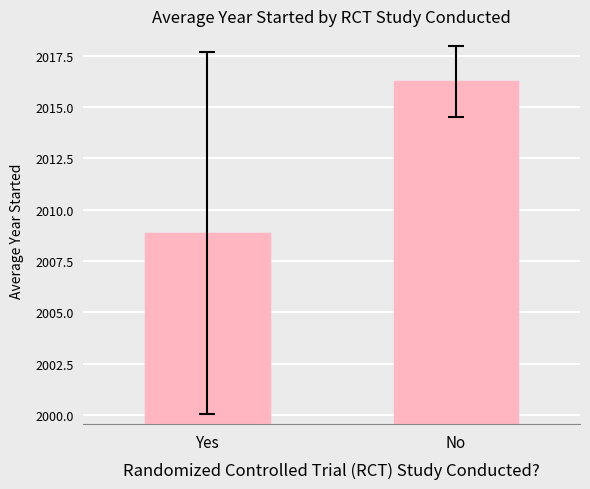

The chart shows a value of 1282.2 at No. True or false?

False